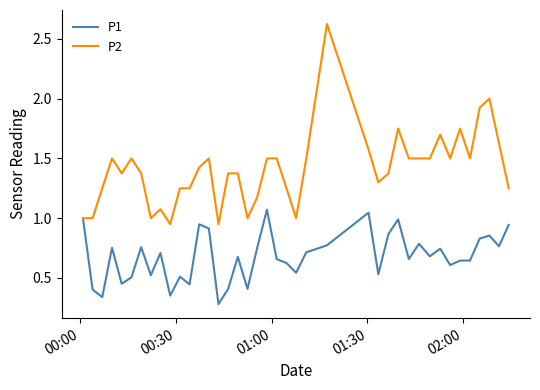

Which series has the widest spread of values?

P2